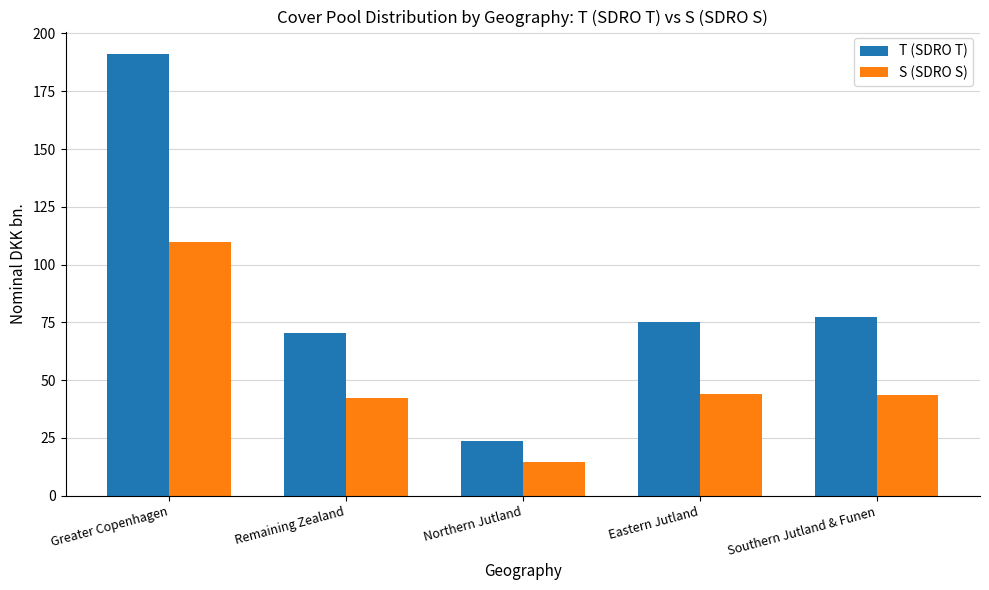

Which series changed the most between Greater Copenhagen and Southern Jutland & Funen?

T (SDRO T)